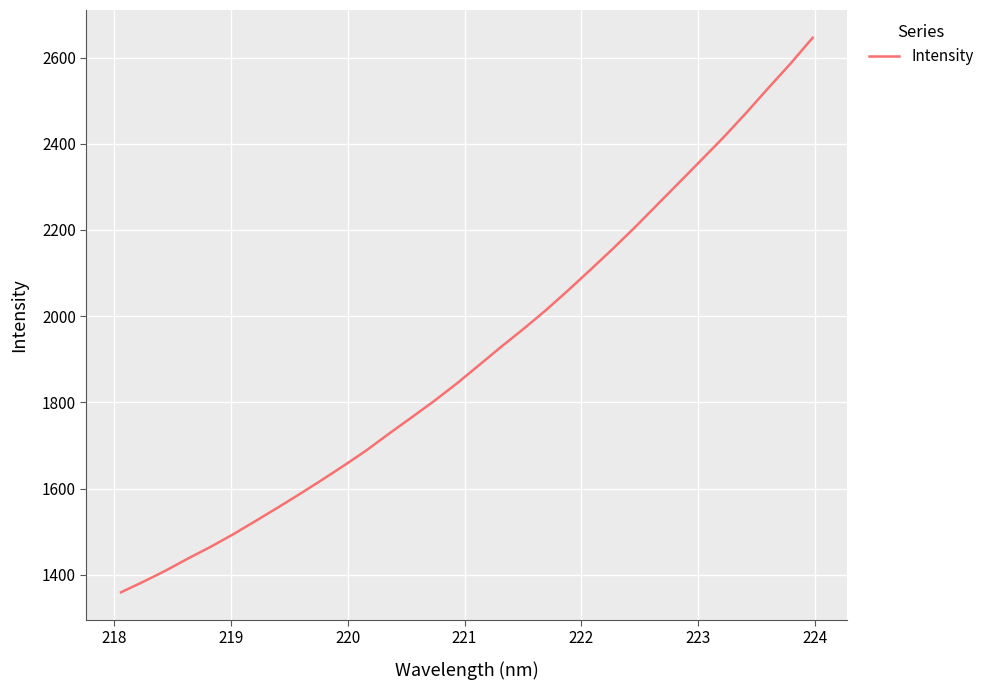

What is the maximum value shown in the chart?

2645.9